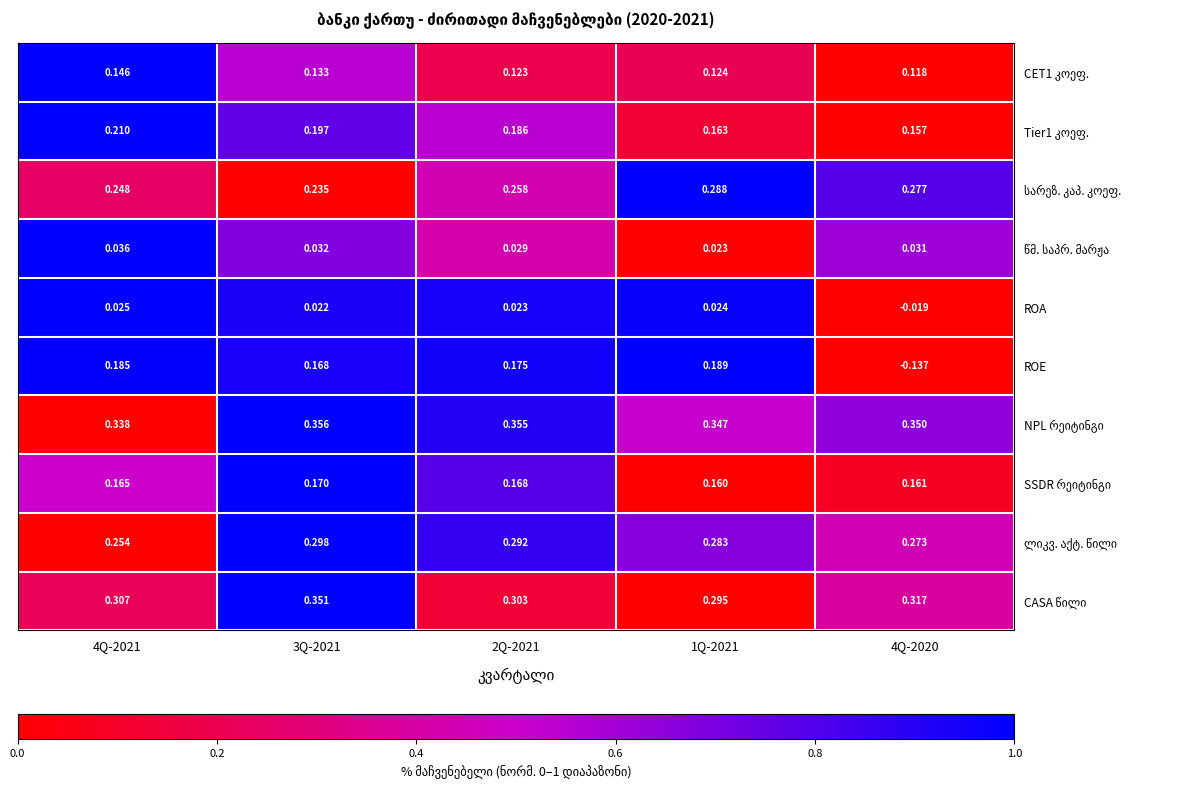

Between 2Q-2021 and 4Q-2020, which series saw the biggest shift?

ROE